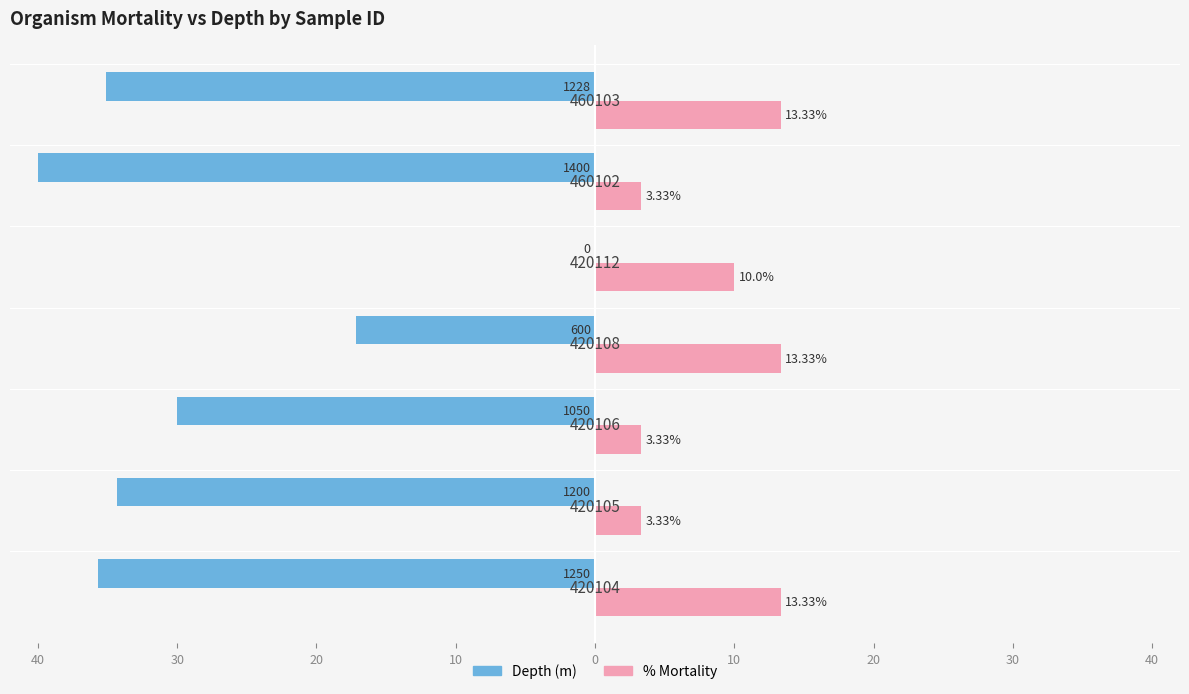

Reading left to right, what are all the values shown in this chart?

Depth (m): -35.7	-34.3	-30.0	-17.1	0.0	-40.0	-35.1
% Mortality: 13.3	3.3	3.3	13.3	10.0	3.3	13.3